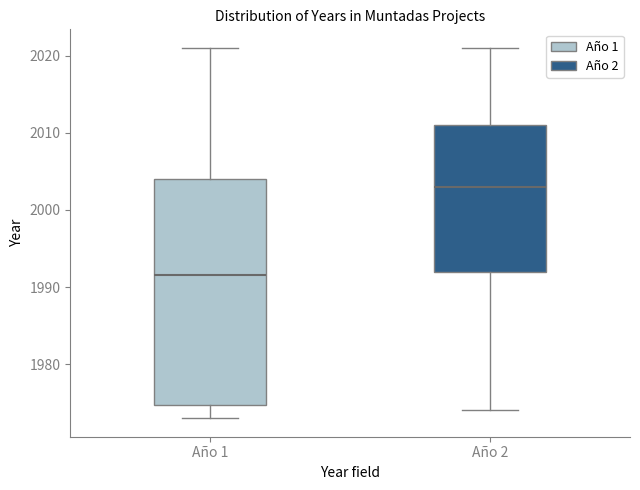

Reading left to right, read every box against the y-axis: the position of its median line, the range the box covers, and the ends of its whiskers. The values are not printed on the chart, so give them approximately, as read against the axis.

Año 1: median 1992, box 1975 to 2004, whiskers 1973 to 2021
Año 2: median 2003, box 1992 to 2011, whiskers 1974 to 2021